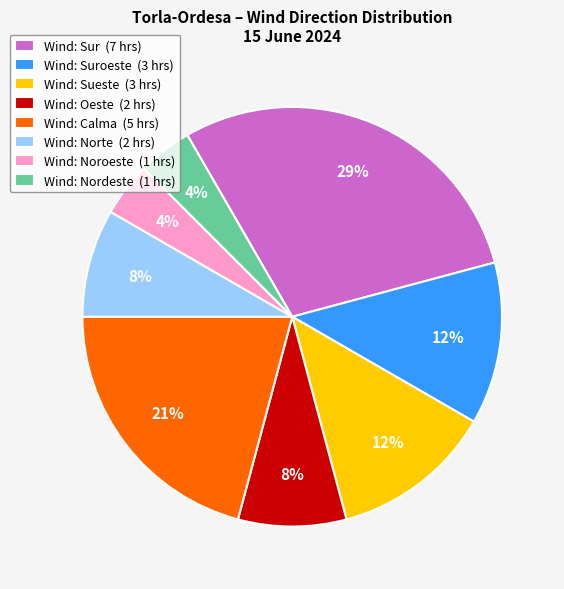

The Wind: Suroeste (3 hrs) slice represents 23% of the pie. True or false?

False